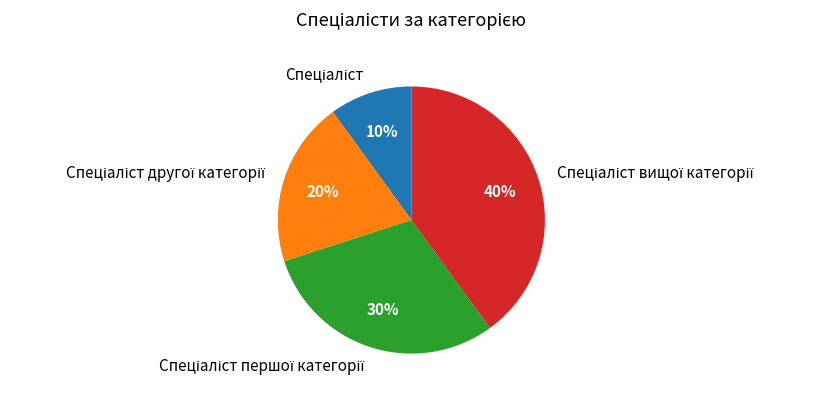

How many segments does this pie chart have?

4